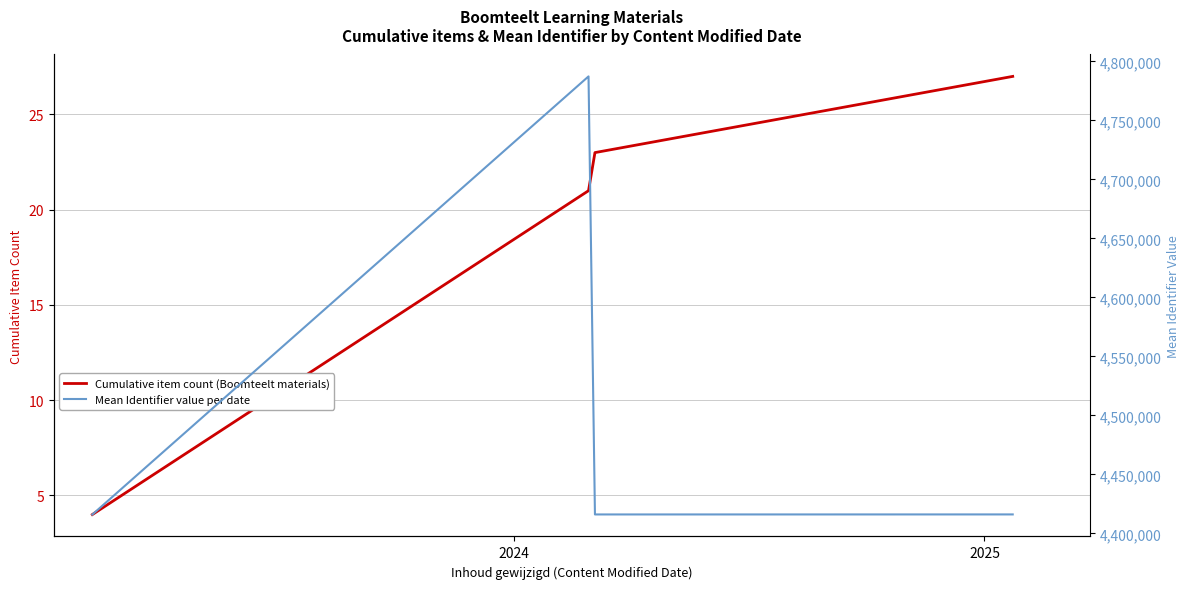

True or false: Cumulative item count (Boomteelt materials) has more than 0 points higher than both neighbors.

False